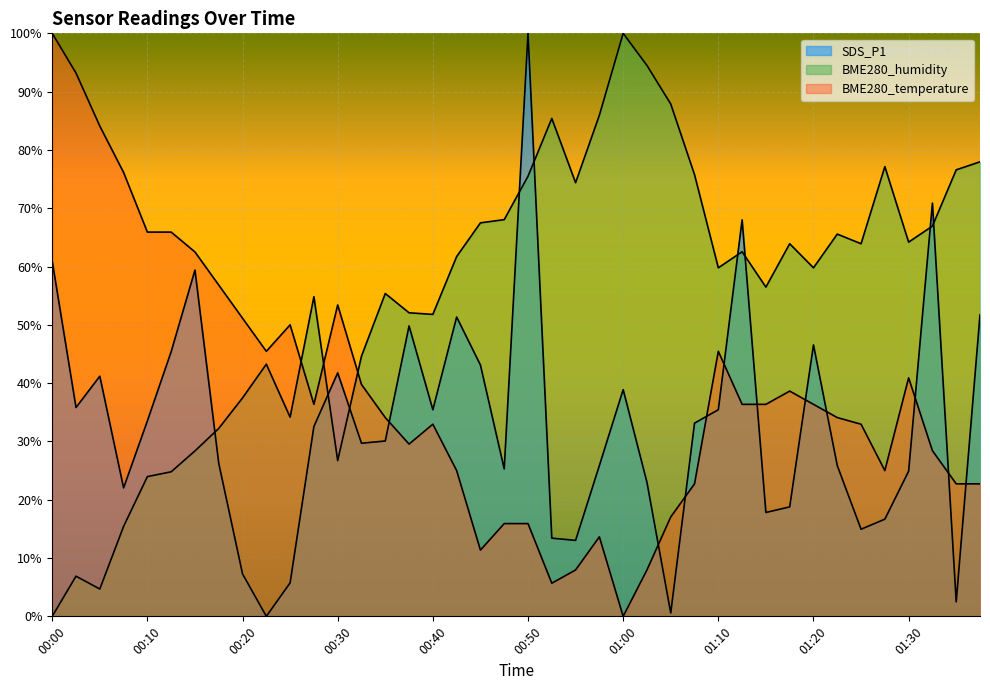

True or false: BME280_humidity and SDS_P1 intersect in this chart.

True